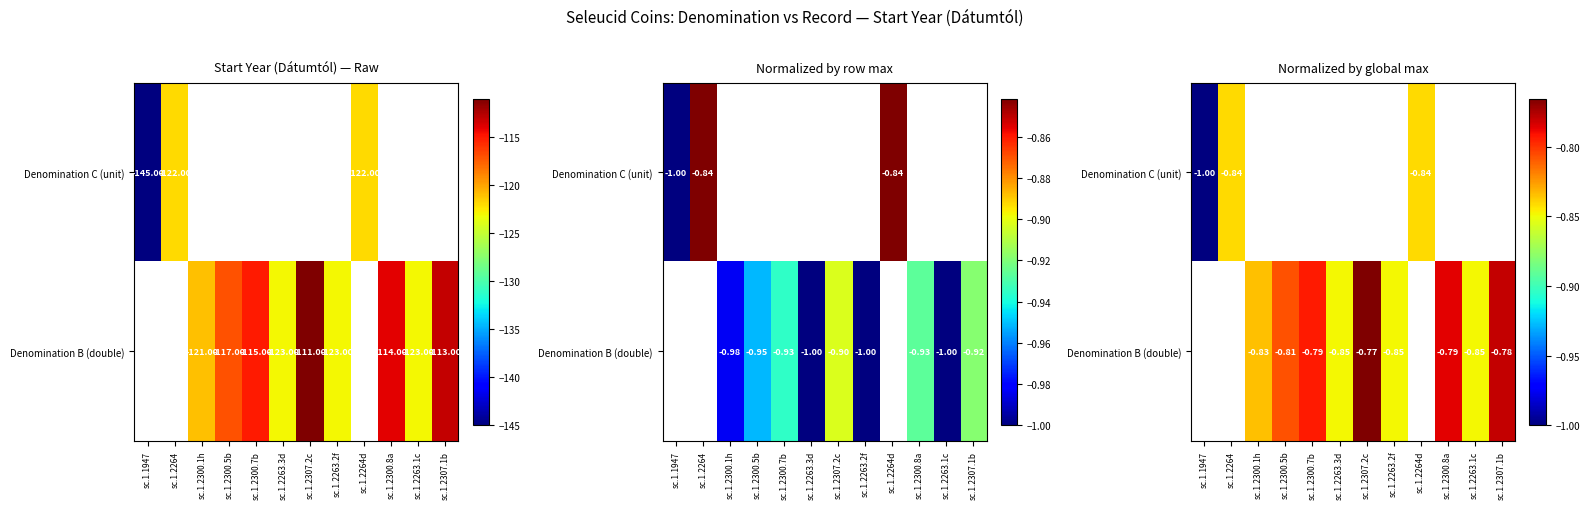

How many series are shown in this chart?

2